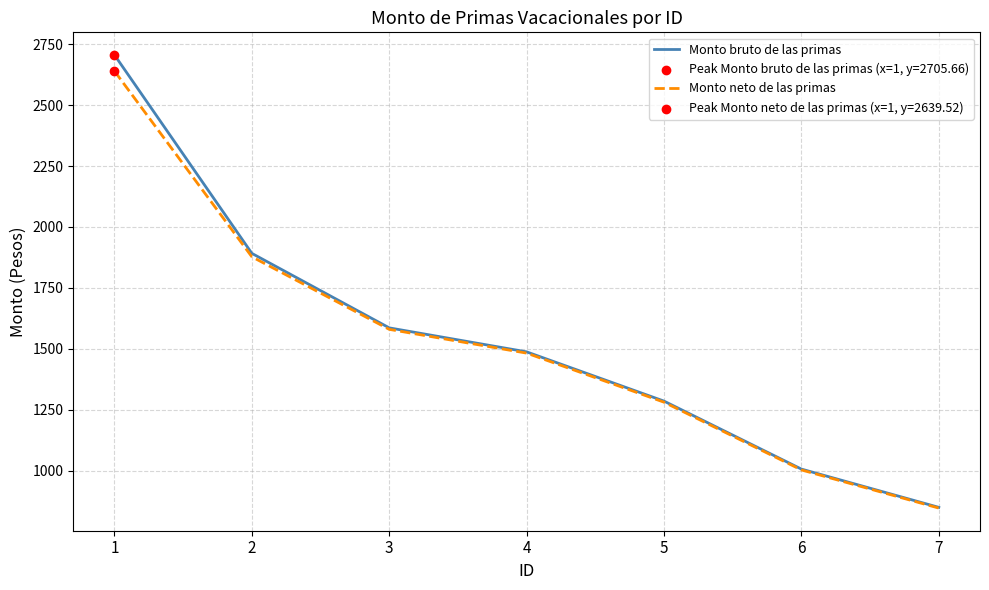

Which series has the largest range (max minus min)?

Monto bruto de las primas